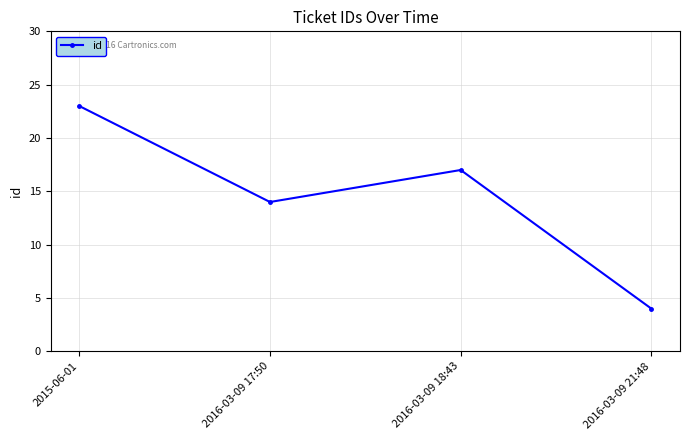

What is the difference between the maximum and minimum values?

19